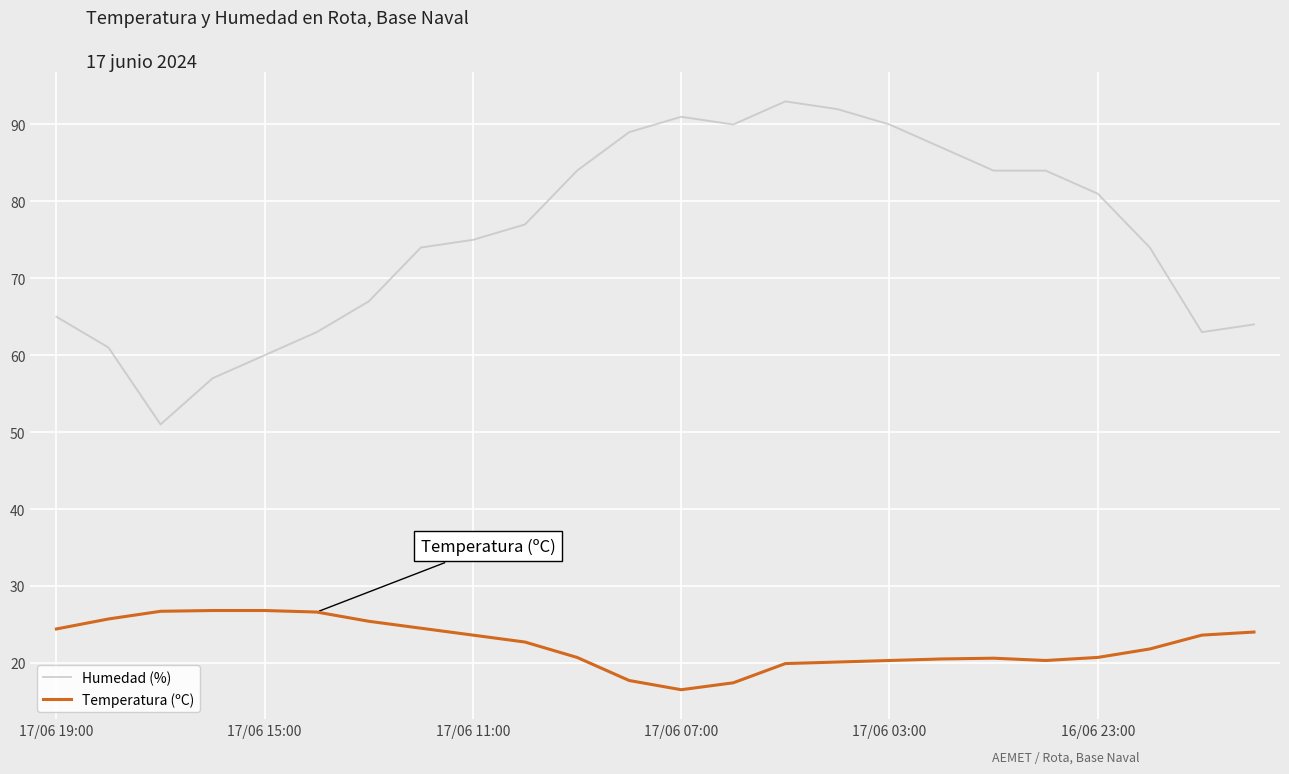

What is the maximum value shown in the chart?

93.0